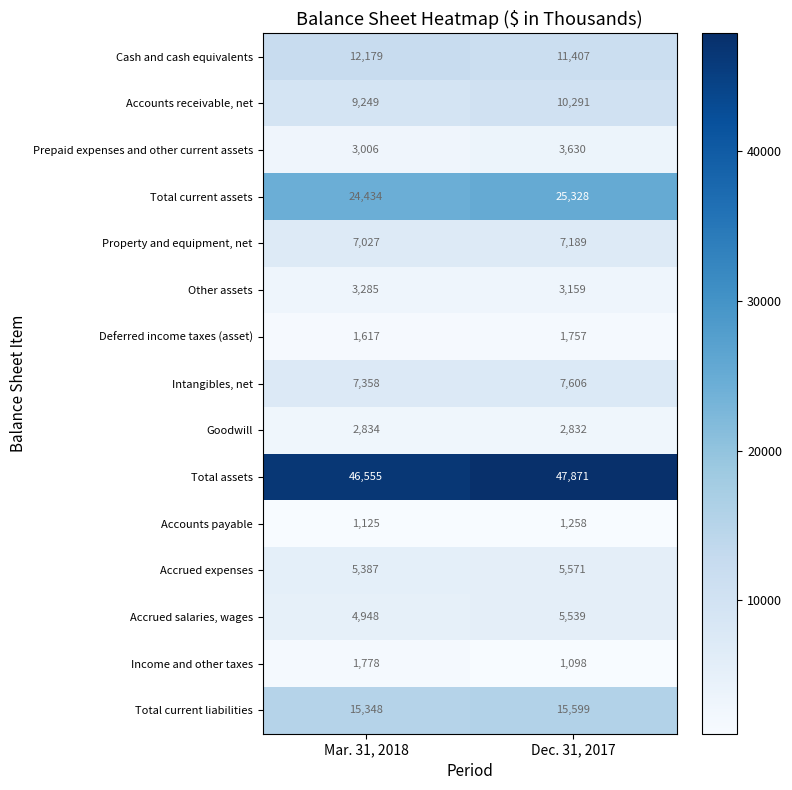

List the labels in order of Accounts receivable, net value, smallest first.

Mar. 31, 2018, Dec. 31, 2017